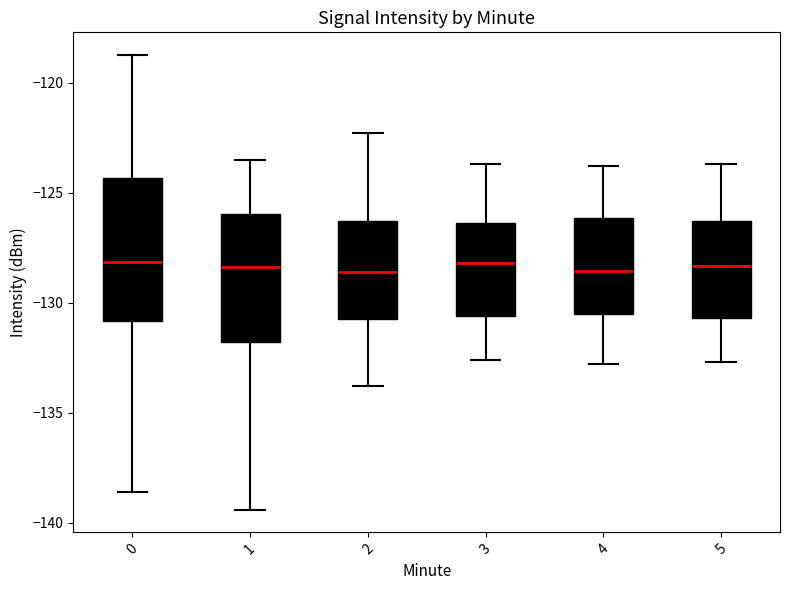

Reading left to right, transcribe this box plot: for each box, give where its median line is, the range the box spans, and where its two whiskers end, as read against the y-axis. The values are not printed on the chart, so give them approximately, as read against the axis.

0: median -128.0, box -131.0 to -124.5, whiskers -138.5 to -119.0
1: median -128.5, box -132.0 to -126.0, whiskers -139.5 to -123.5
2: median -128.5, box -130.5 to -126.5, whiskers -134.0 to -122.5
3: median -128.0, box -130.5 to -126.5, whiskers -132.5 to -123.5
4: median -128.5, box -130.5 to -126.0, whiskers -133.0 to -124.0
5: median -128.5, box -130.5 to -126.5, whiskers -132.5 to -123.5